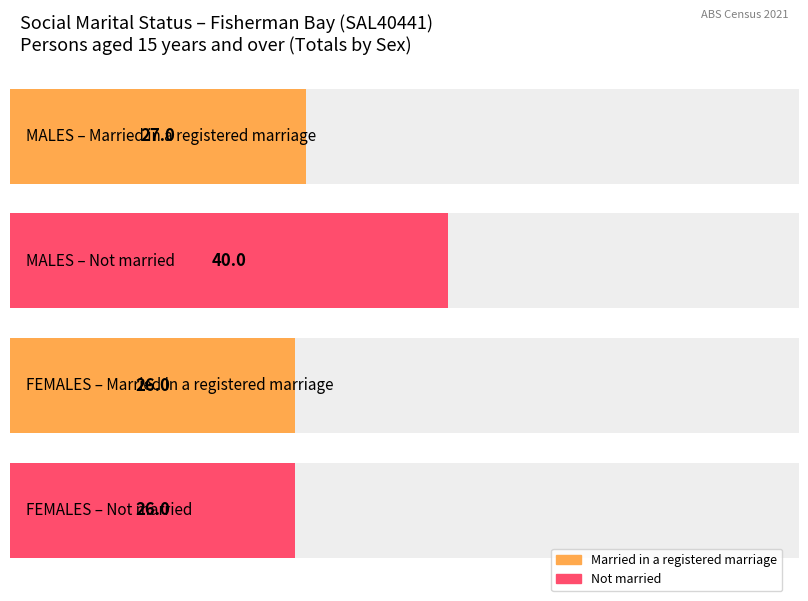

What is the average value of the Married in a registered marriage series?

26